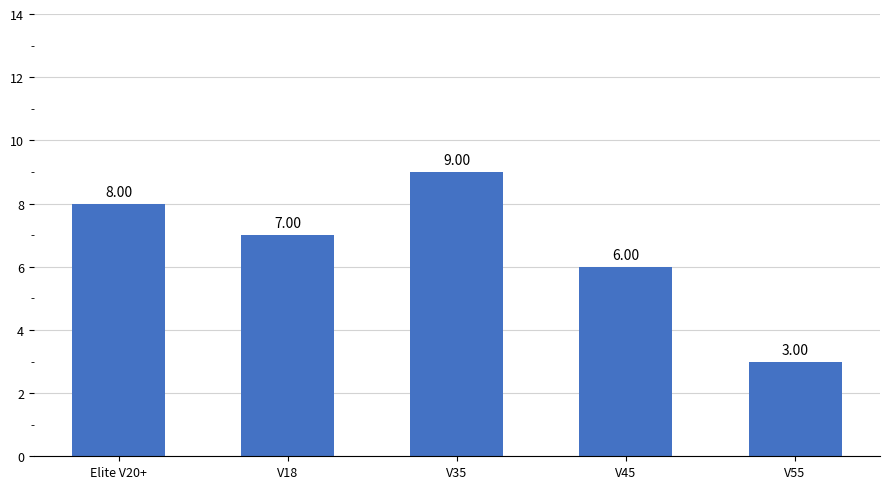

How many series are shown in this chart?

1